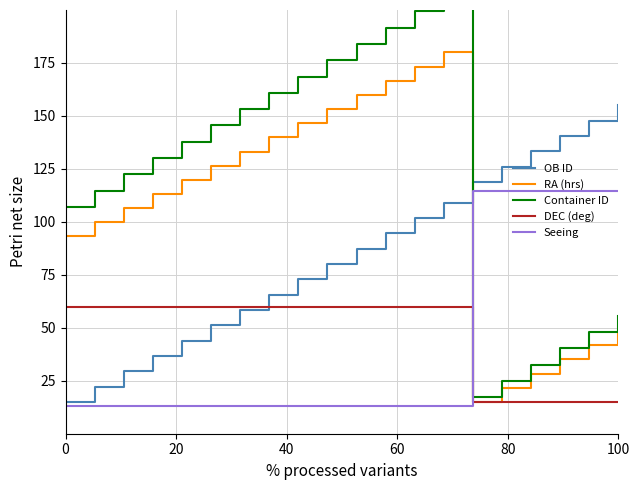

What is the sum of all RA (hrs) values?

2102.1